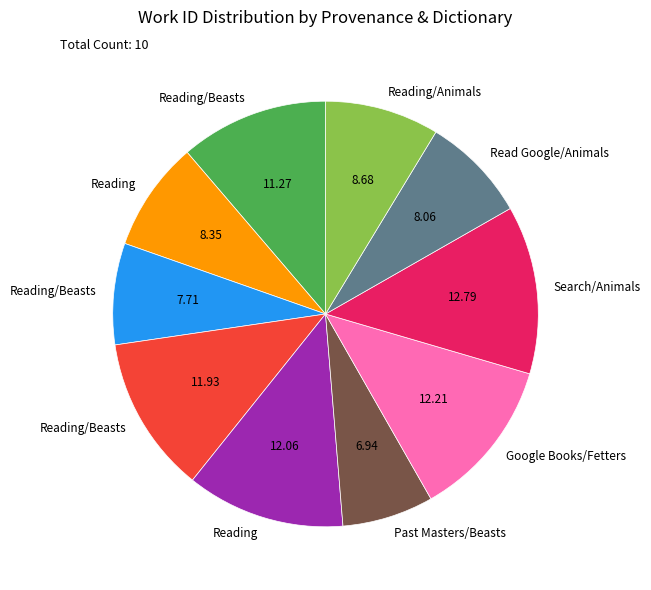

Is there a majority slice in this chart?

No